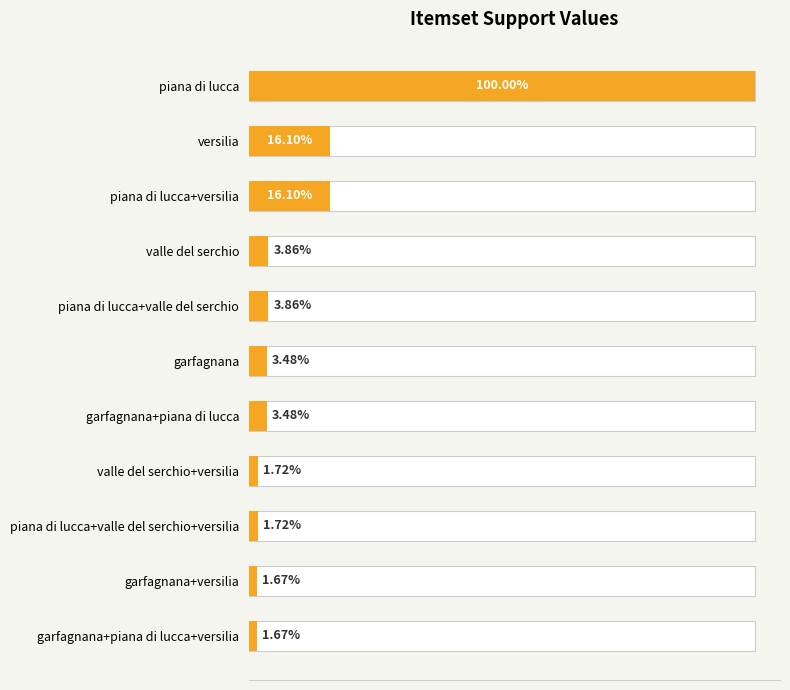

What is the greatest value displayed?

1.0